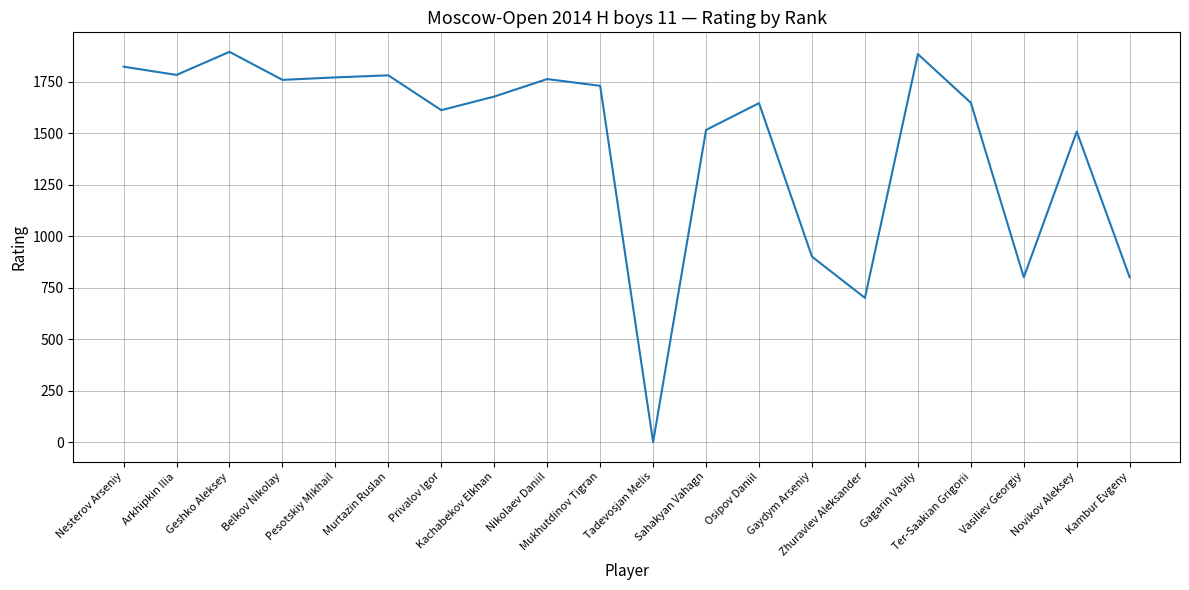

What is the difference between the maximum and minimum values?

1894